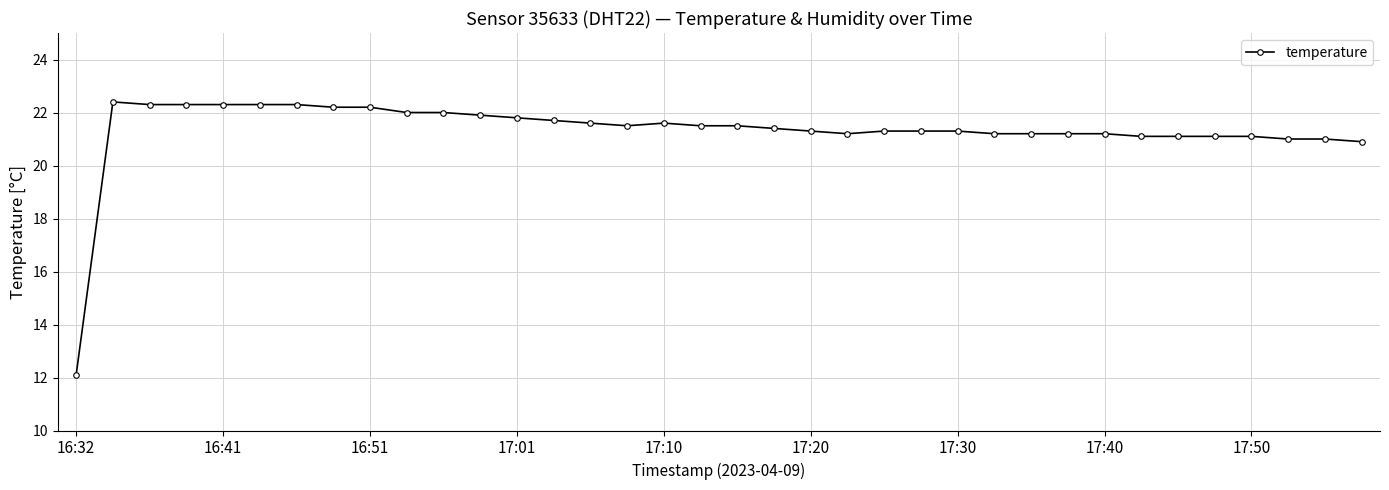

What is the minimum value shown in the chart?

12.1